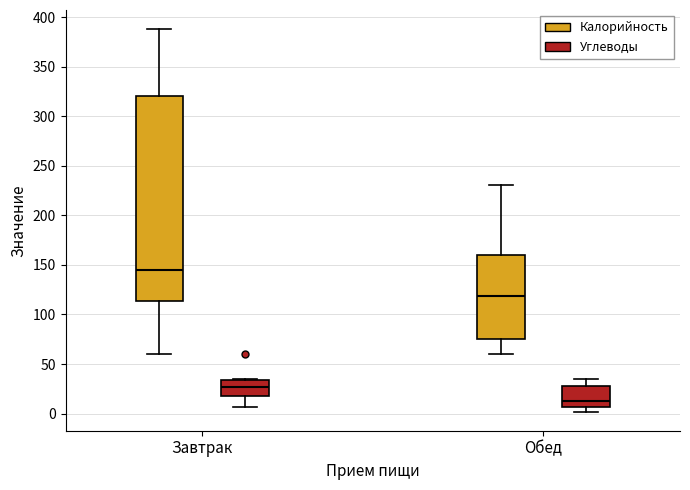

Where does the median line of the box for Завтрак (Калорийность) sit on the y-axis? The values are not printed on the chart, so give them approximately, as read against the axis.

145